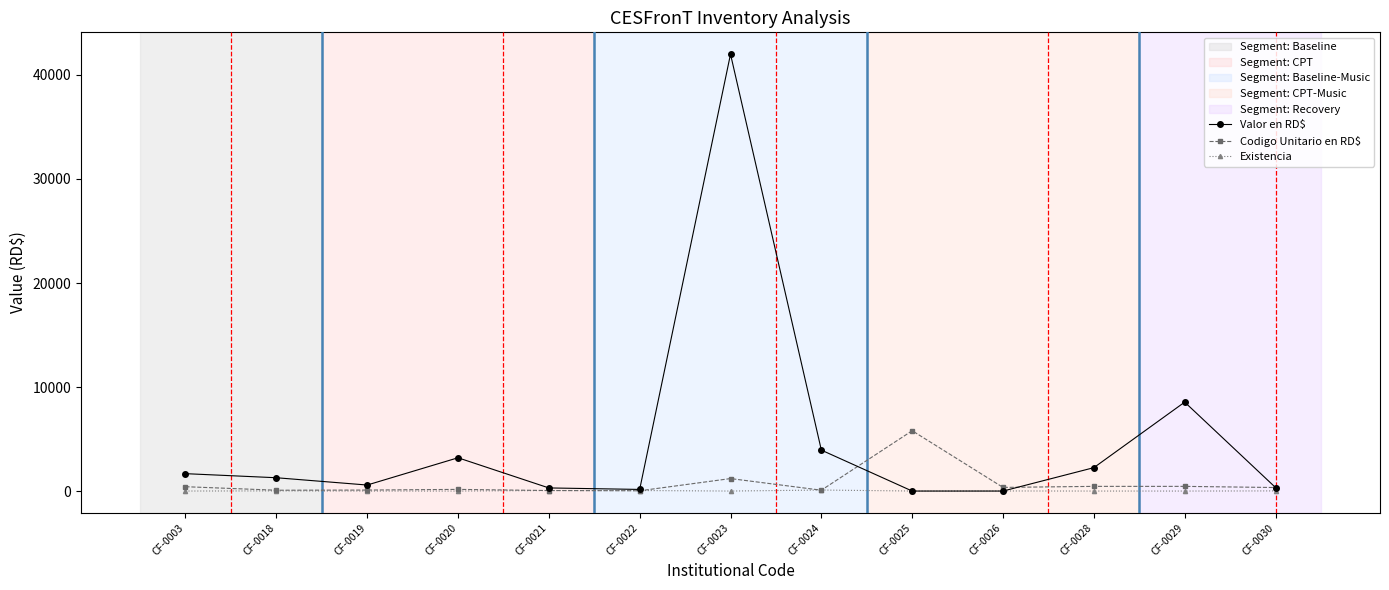

What is the spread (max minus min) of values at CF-0019?

578.2